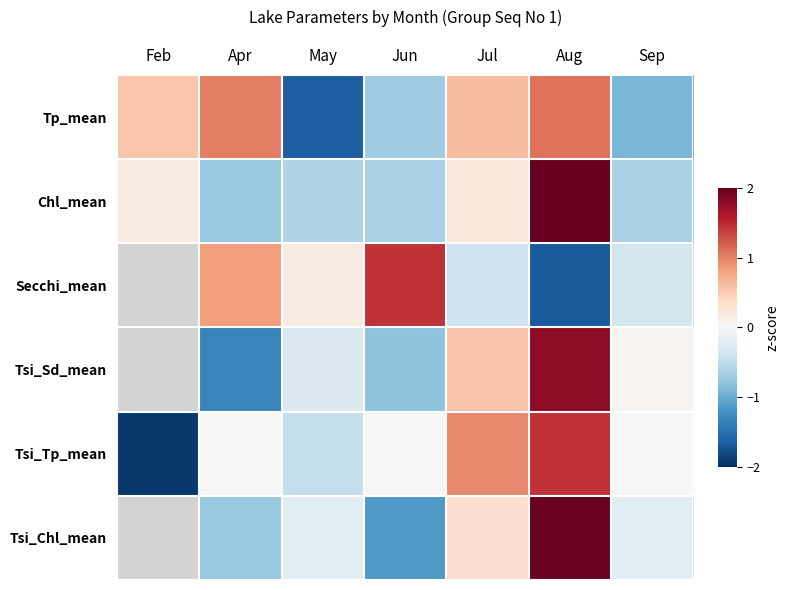

Is the value of Tp_mean at Aug greater than the value of Secchi_mean at Aug?

Yes